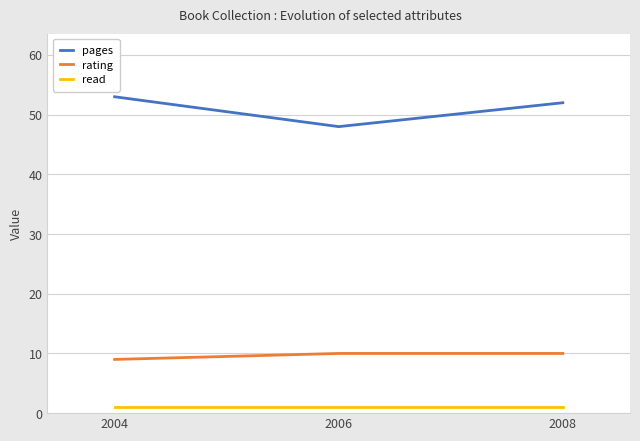

Rank the series by their average value, from highest to lowest.

pages, rating, read